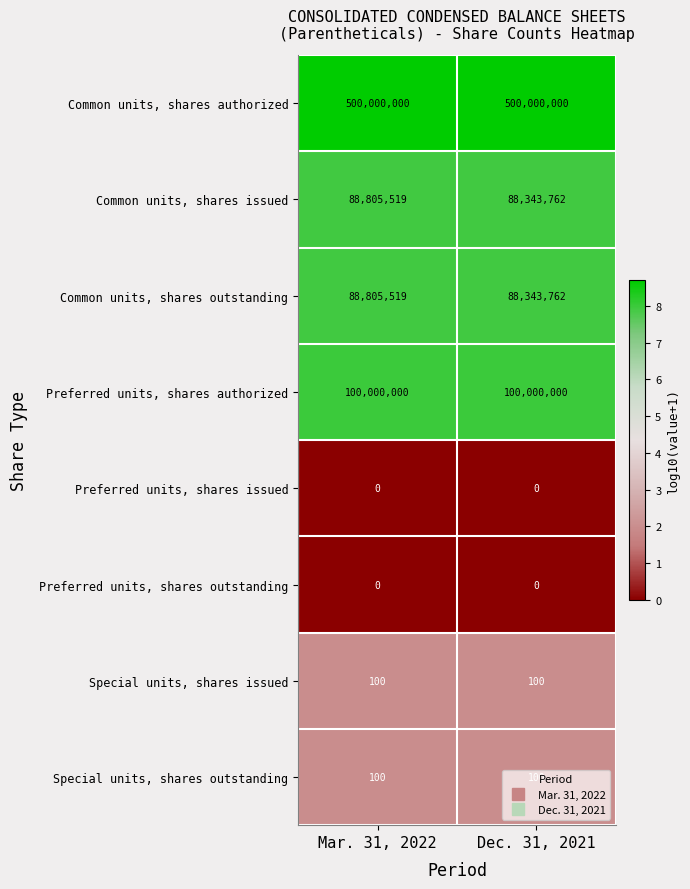

Count the number of categories in the chart.

2